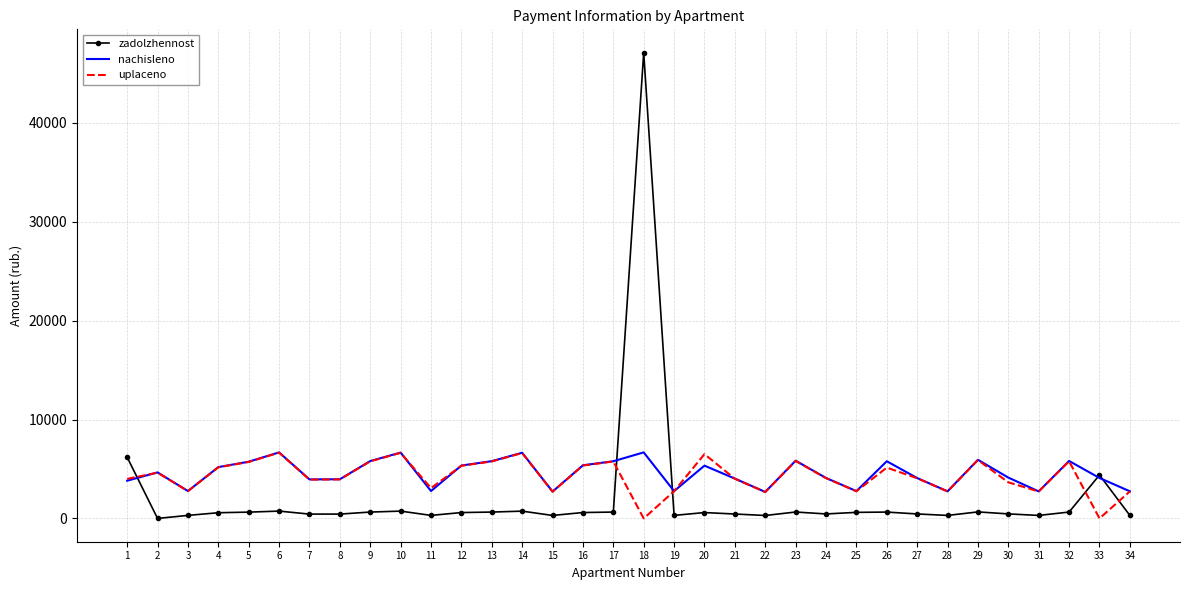

Which label corresponds to the largest value in the chart?

18